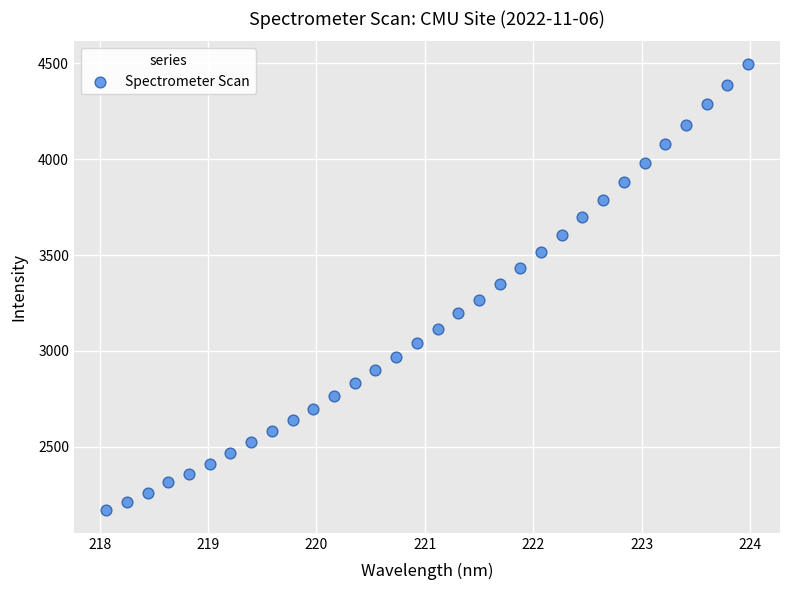

What is the range of Y values (max minus min)?

2329.9